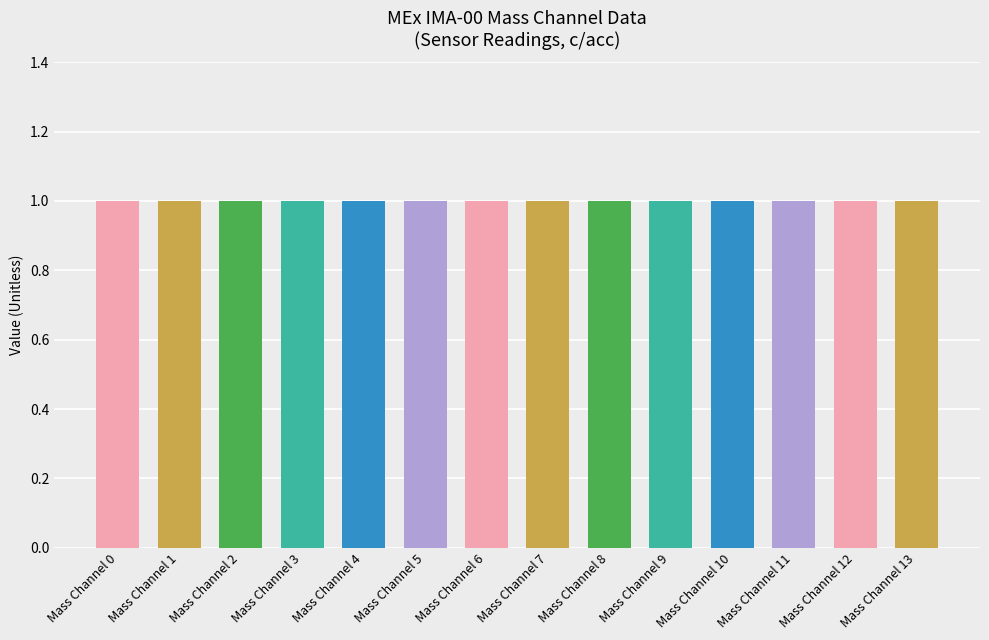

At which category is the sum across all series the highest?

Mass Channel 0